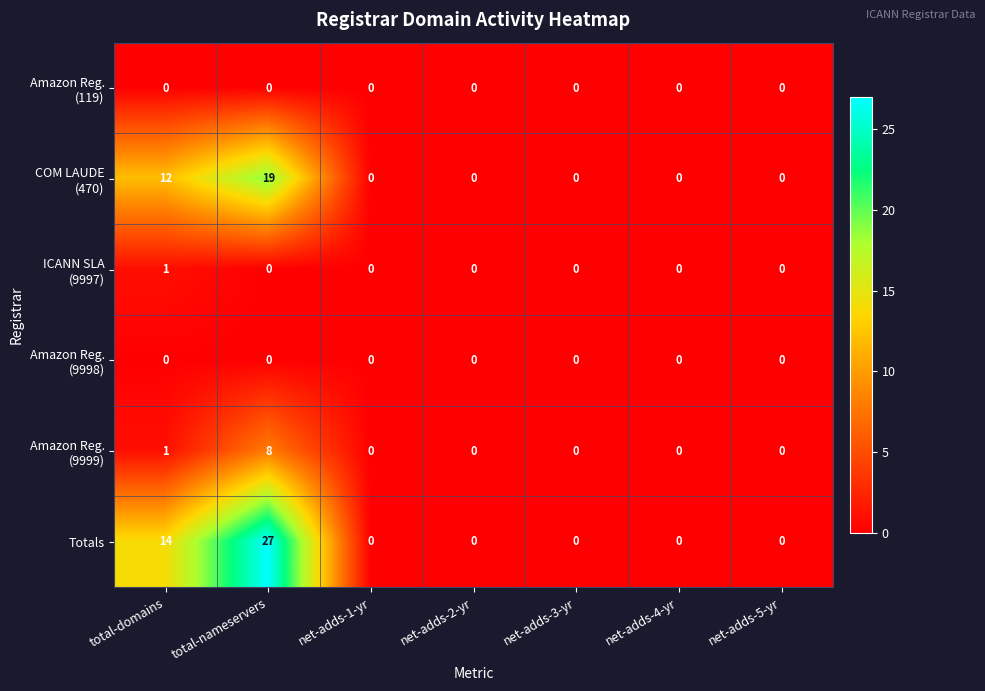

At which category is the sum across all series the highest?

total-nameservers